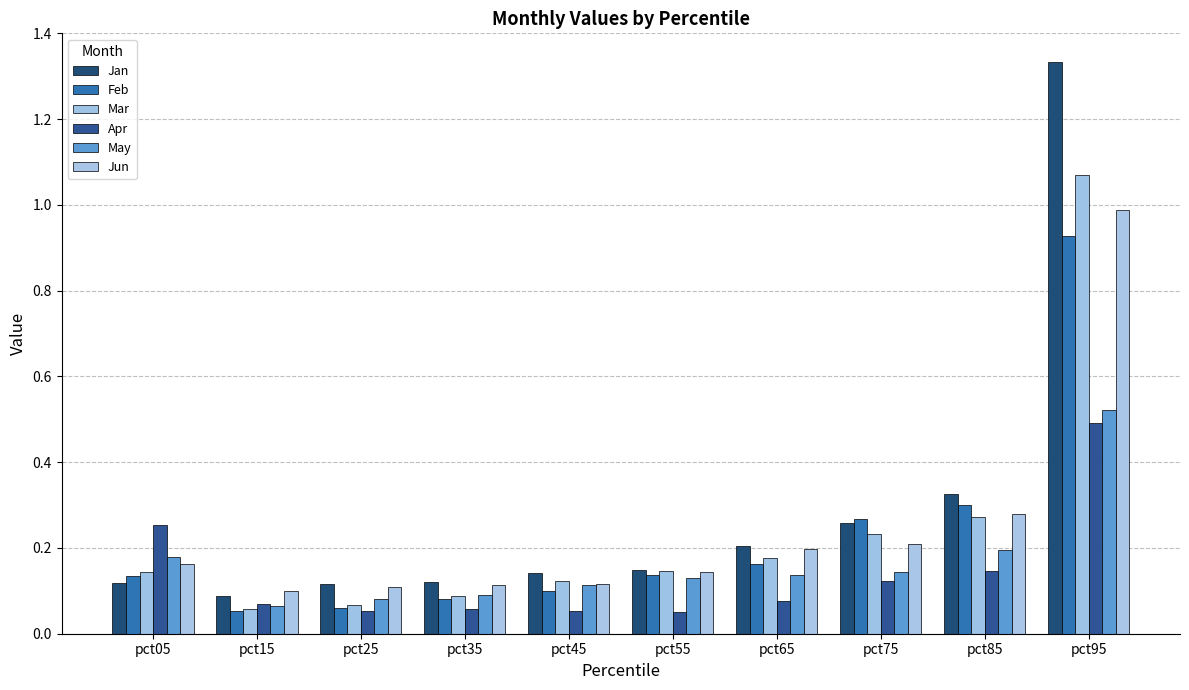

Are the bars grouped side by side (vs. stacked)?

Yes